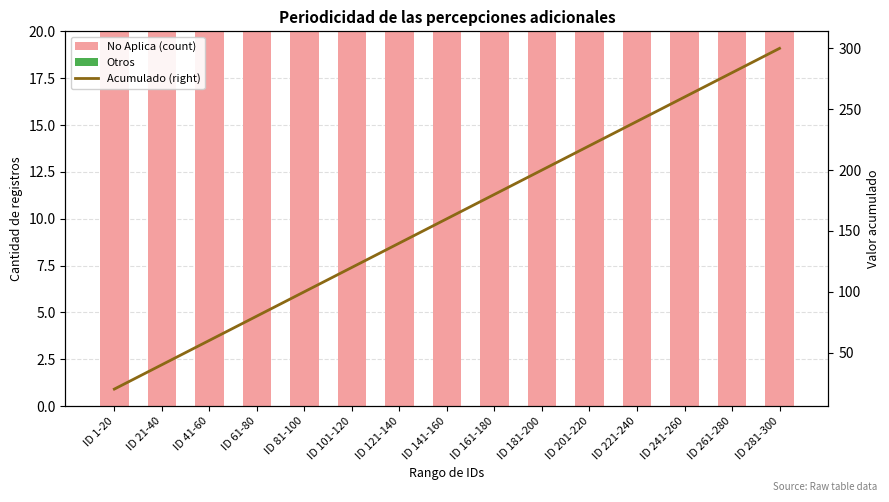

How many series are shown in this chart?

3